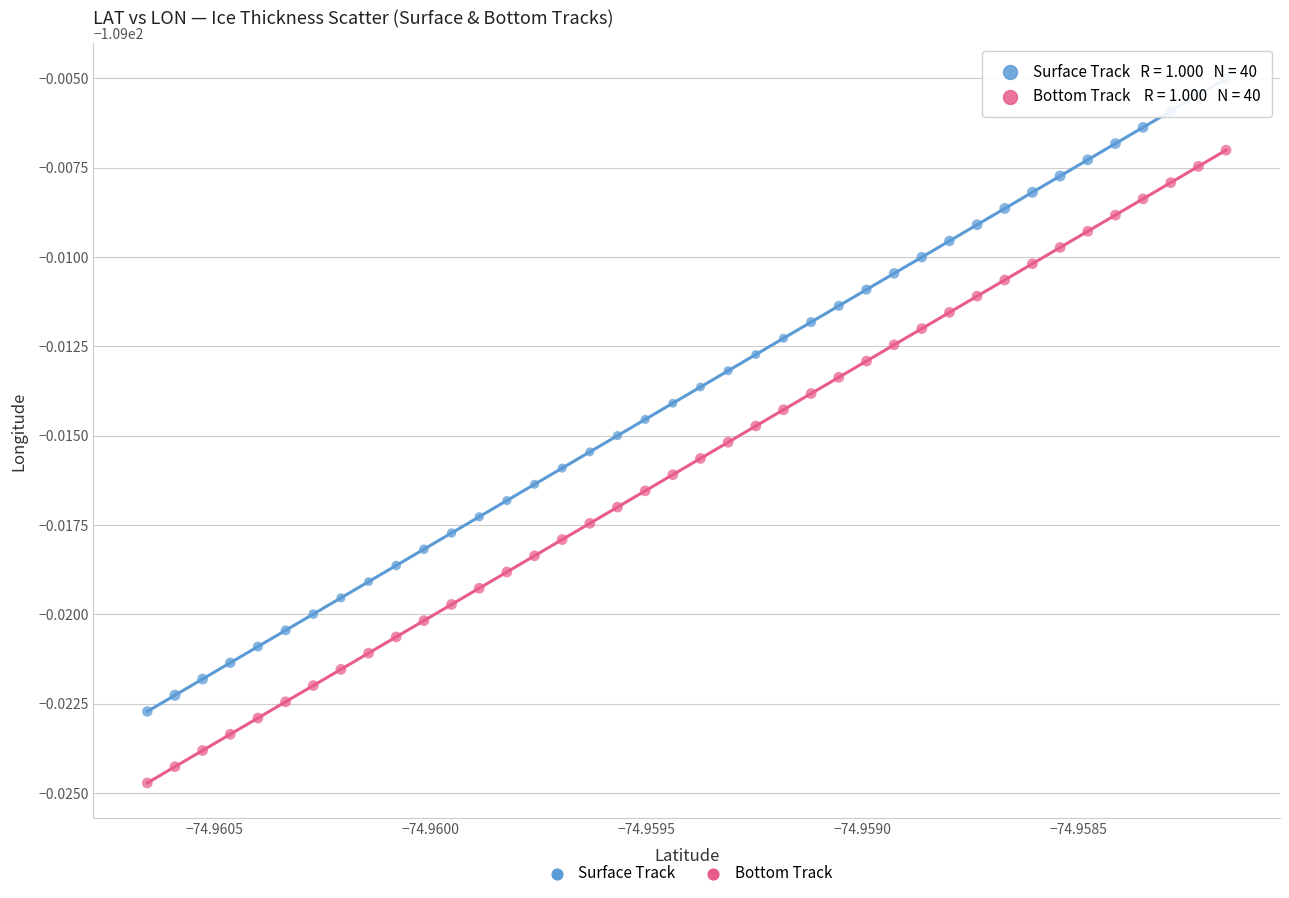

Which series contains the lowest Y value?

Bottom Track